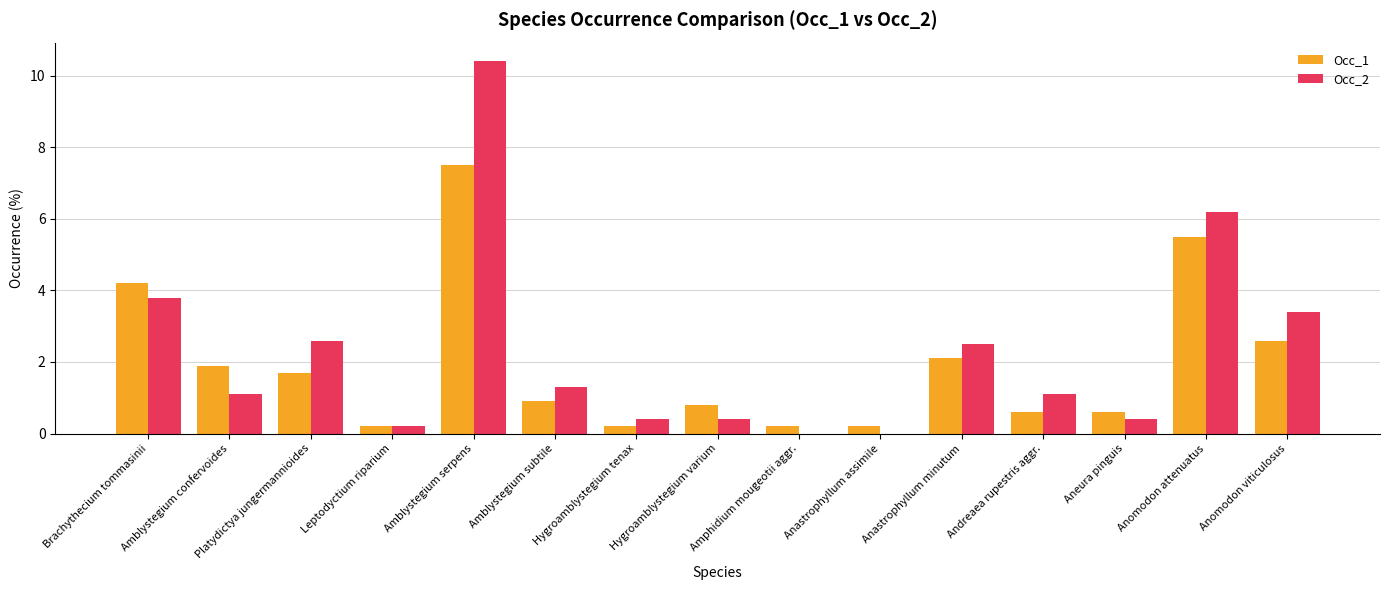

At which category is the sum across all series the highest?

Amblystegium serpens